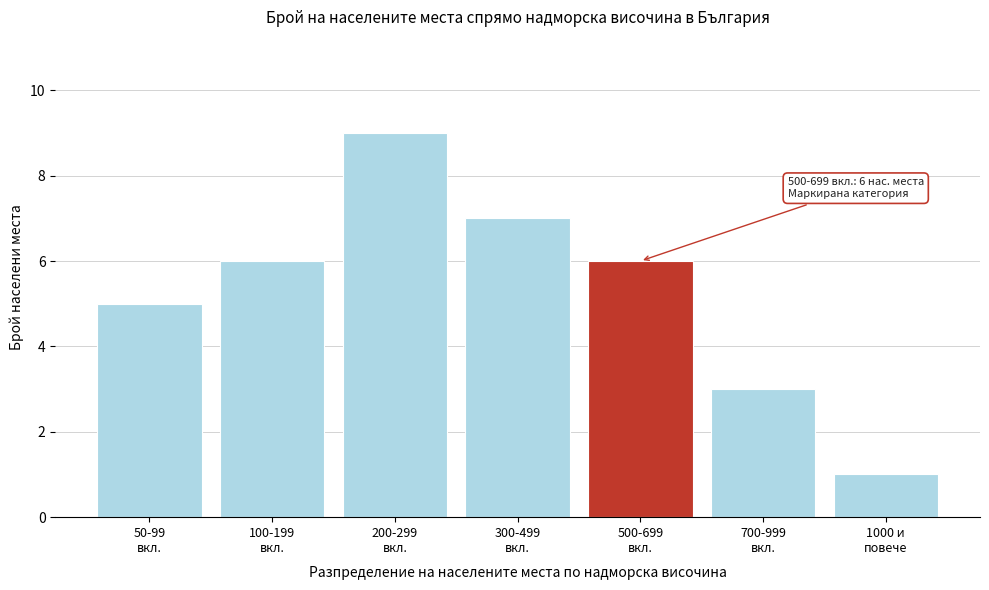

Reading left to right, list all the values displayed in this chart.

5	6	9	7	6	3	1